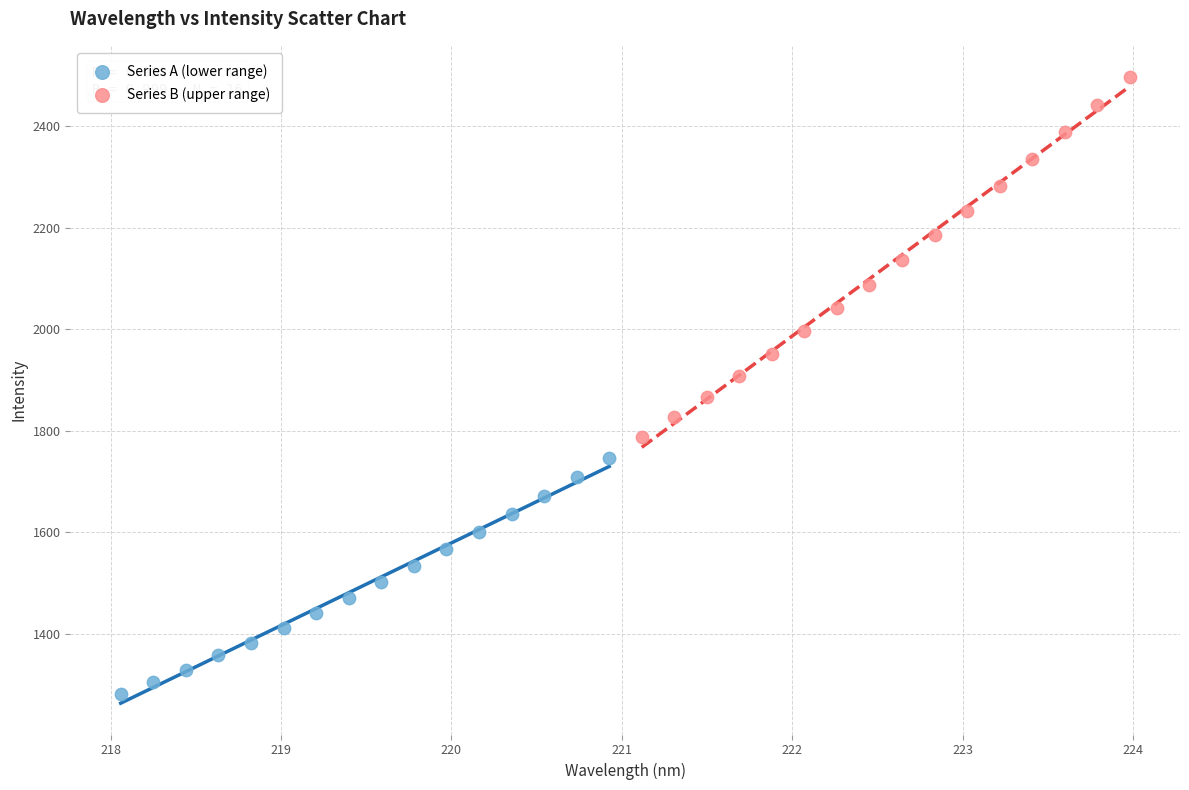

What are all the series names shown in the legend?

Series A (lower range), Series B (upper range)